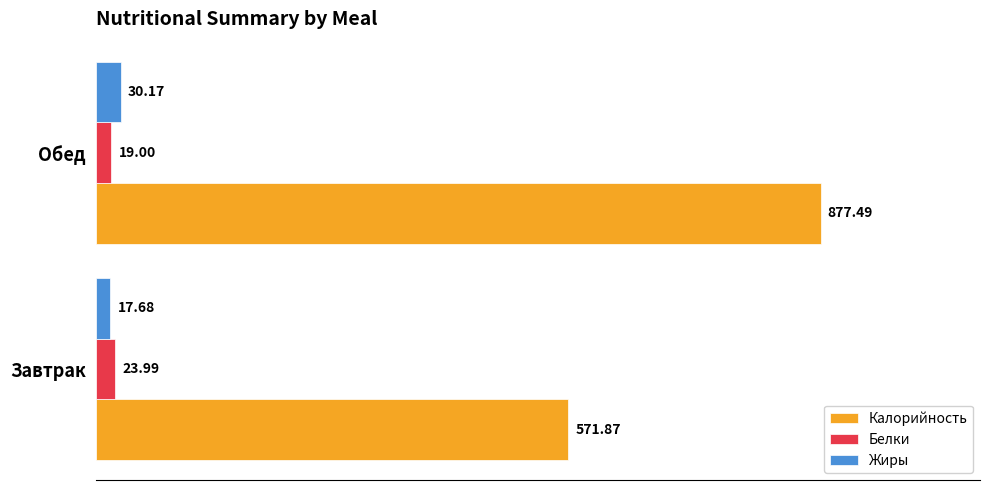

What is the total value across all series at Завтрак?

613.5